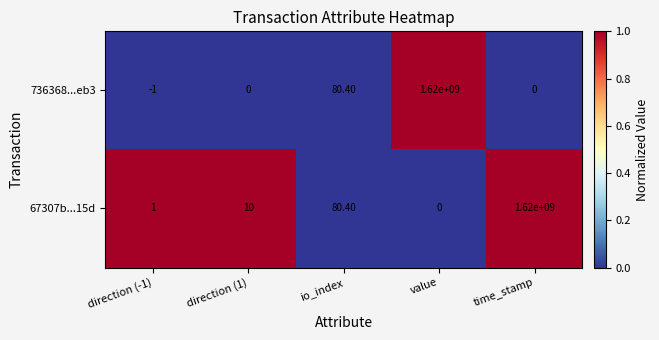

At which label is 736368...eb3 closest to 809999999?

io_index